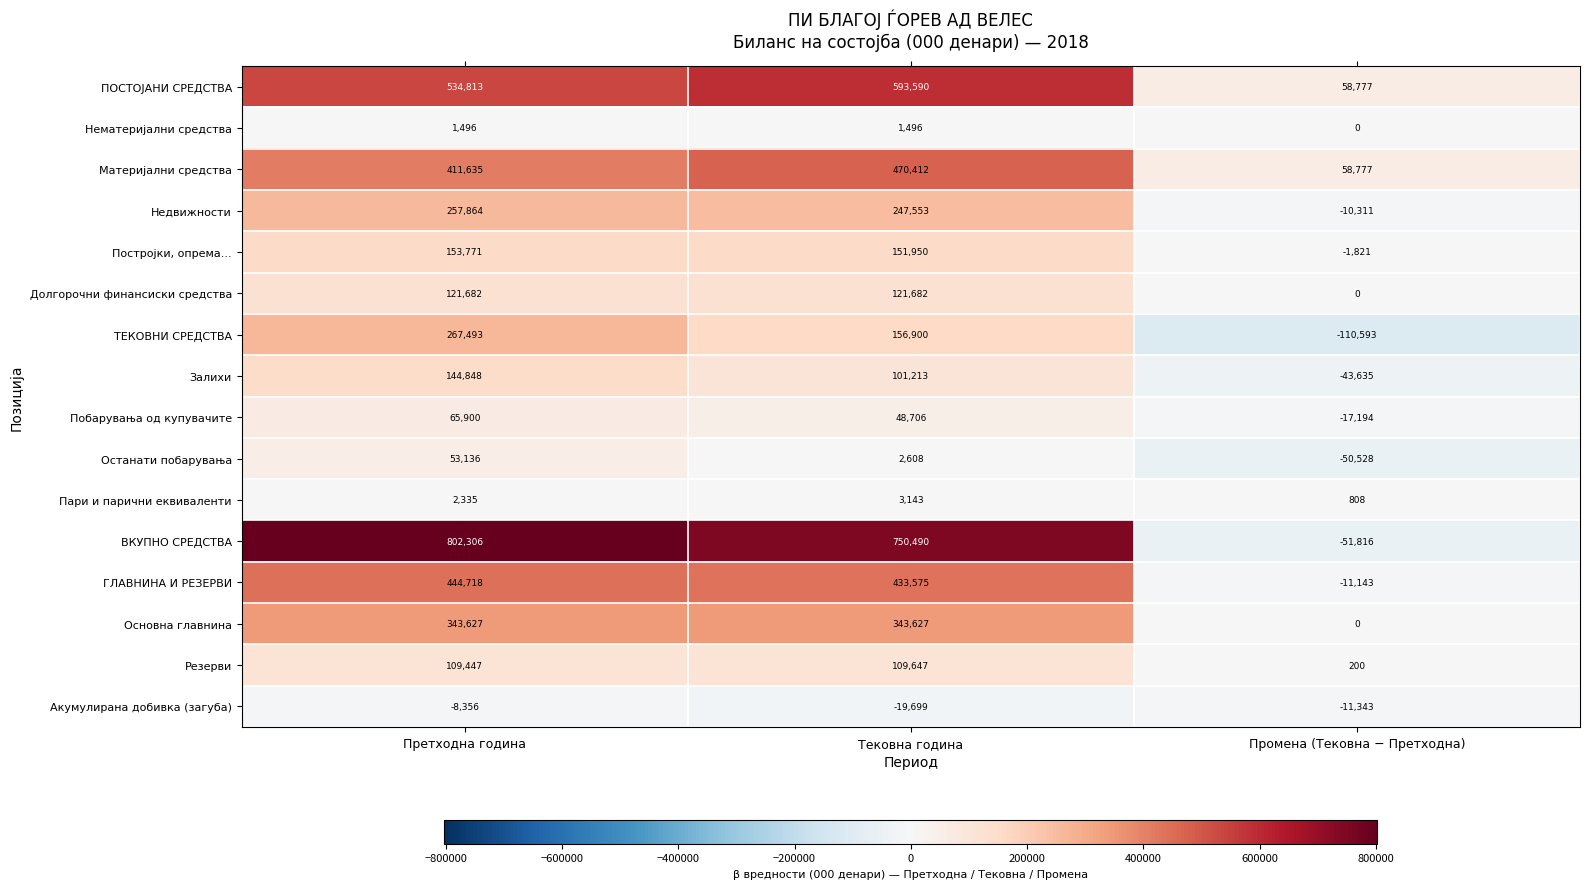

Rank the series at Тековна година from highest to lowest value.

ВКУПНО СРЕДСТВА, ПОСТОЈАНИ СРЕДСТВА, Материјални средства, ГЛАВНИНА И РЕЗЕРВИ, Основна главнина, Недвижности, ТЕКОВНИ СРЕДСТВА, Постројки, опрема..., Долгорочни финансиски средства, Резерви, Залихи, Побарувања од купувачите, Пари и парични еквиваленти, Останати побарувања, Нематеријални средства, Акумулирана добивка (загуба)